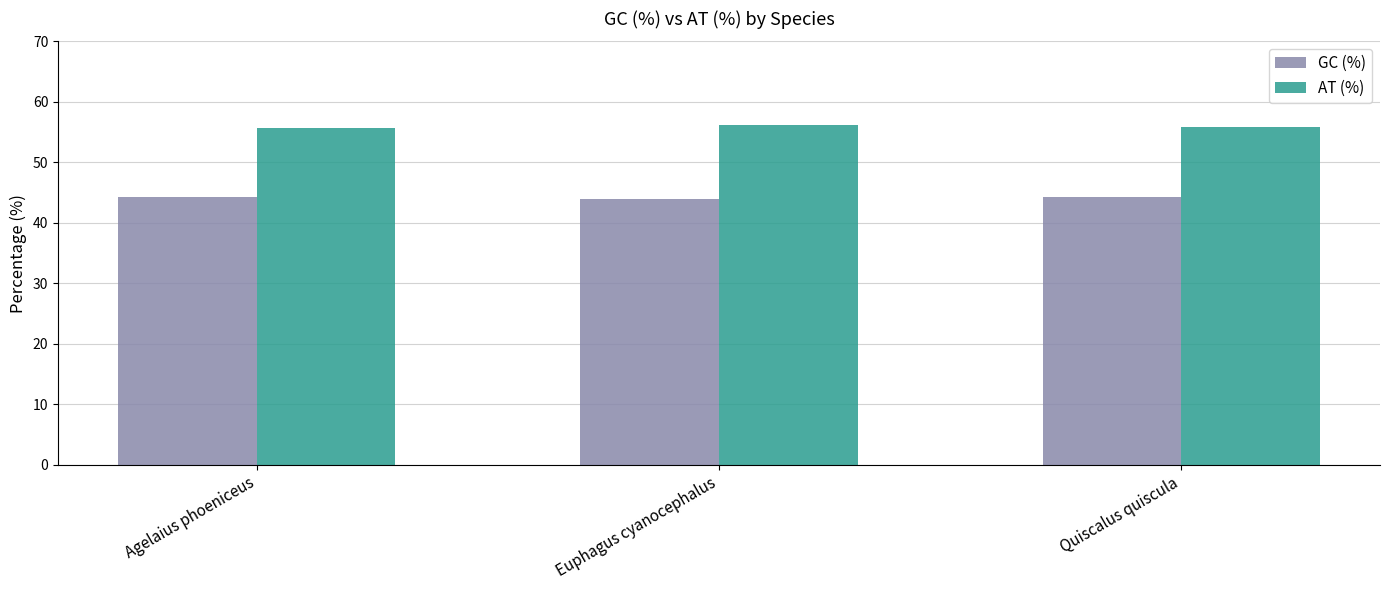

What is the label of the 1st bar from the right?

Quiscalus quiscula